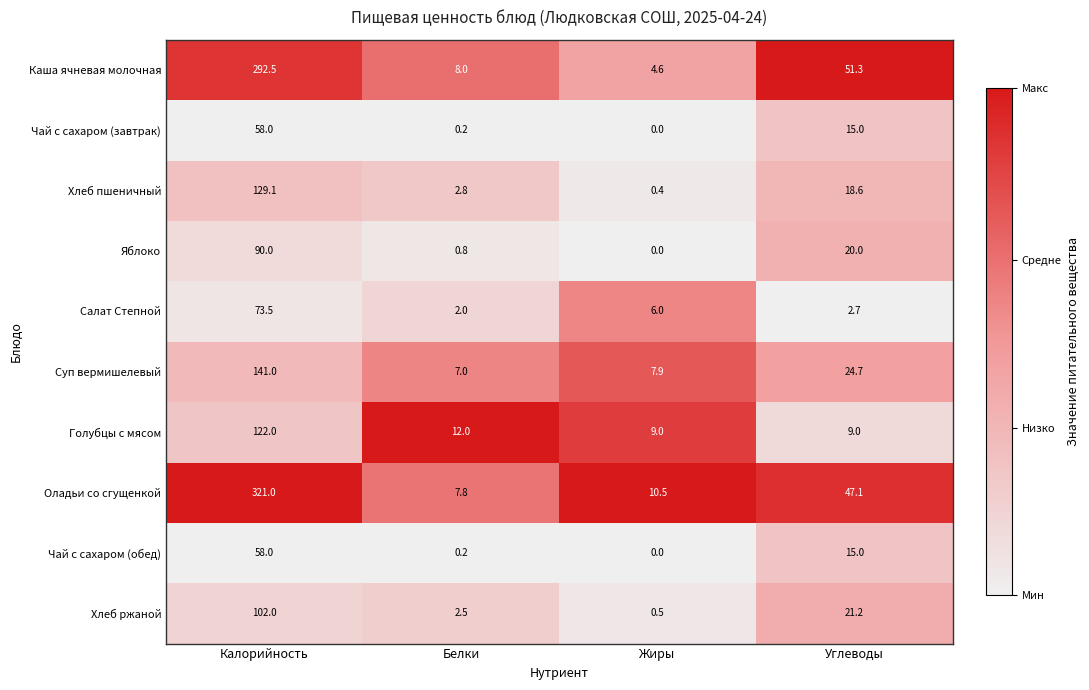

At which category is the sum across all series the highest?

Калорийность